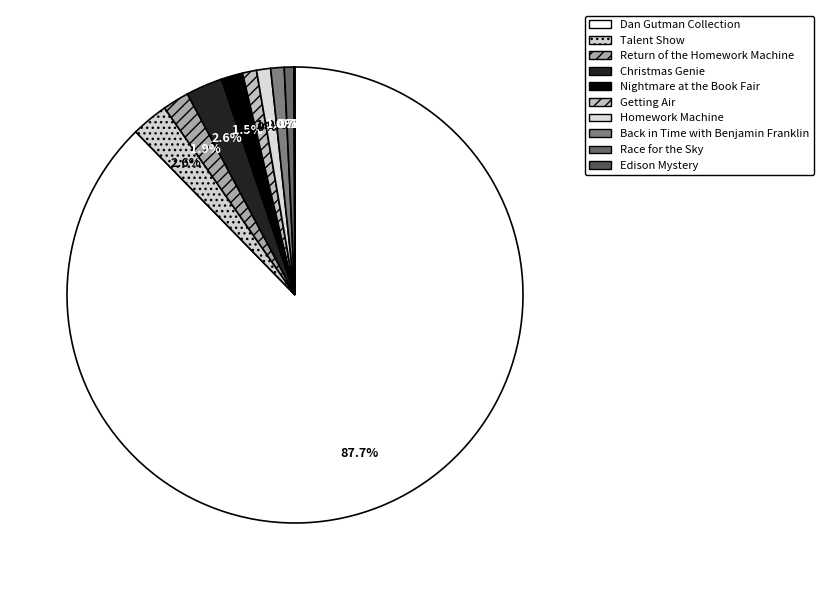

What portion of the pie excludes Nightmare at the Book Fair?

98.5%